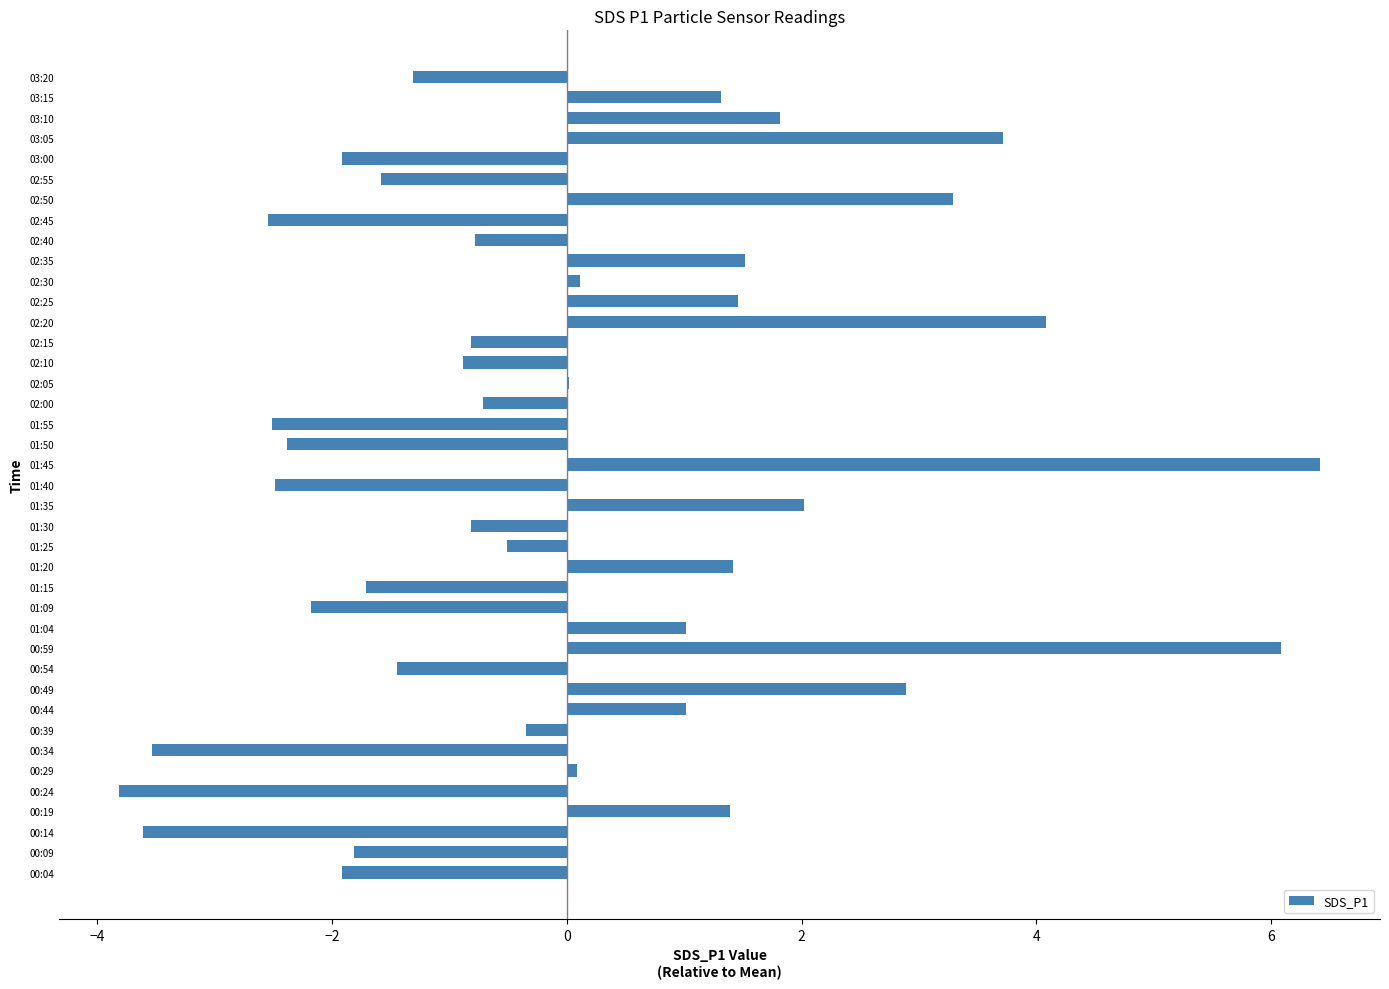

Count the number of data series in this chart.

1